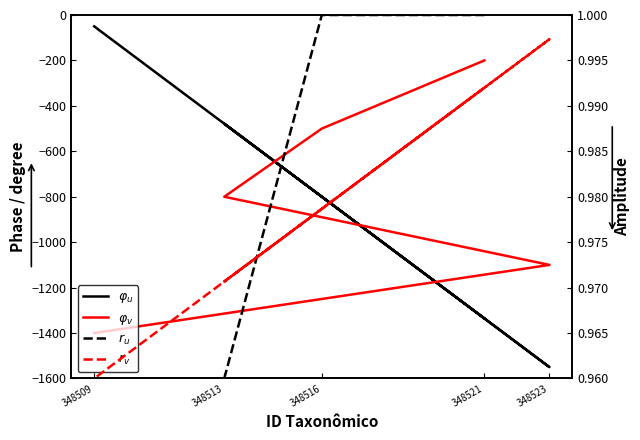

What is the difference between the maximum and minimum values in the $\varphi_u$ series?

1500.0